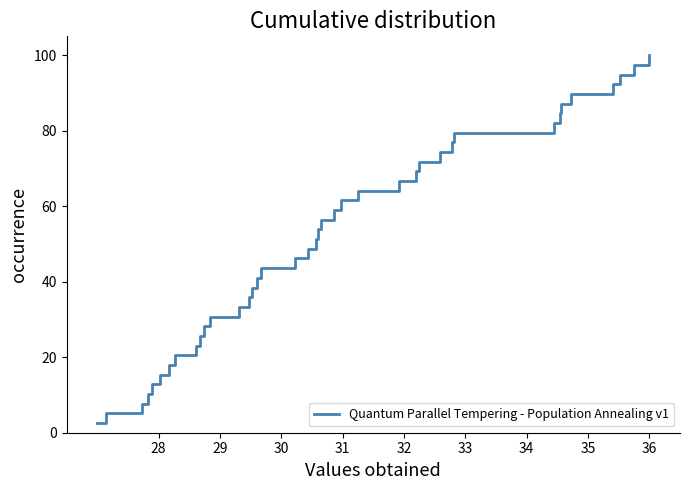

Does the chart have visible grid lines?

No